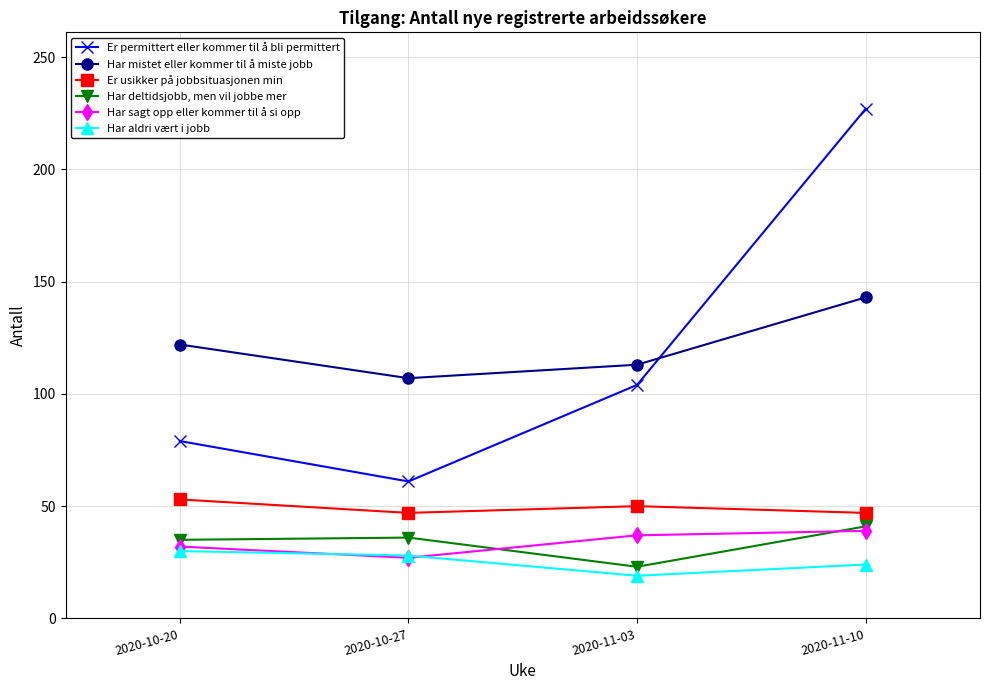

What is the difference between the highest and lowest values at 2020-10-27?

80